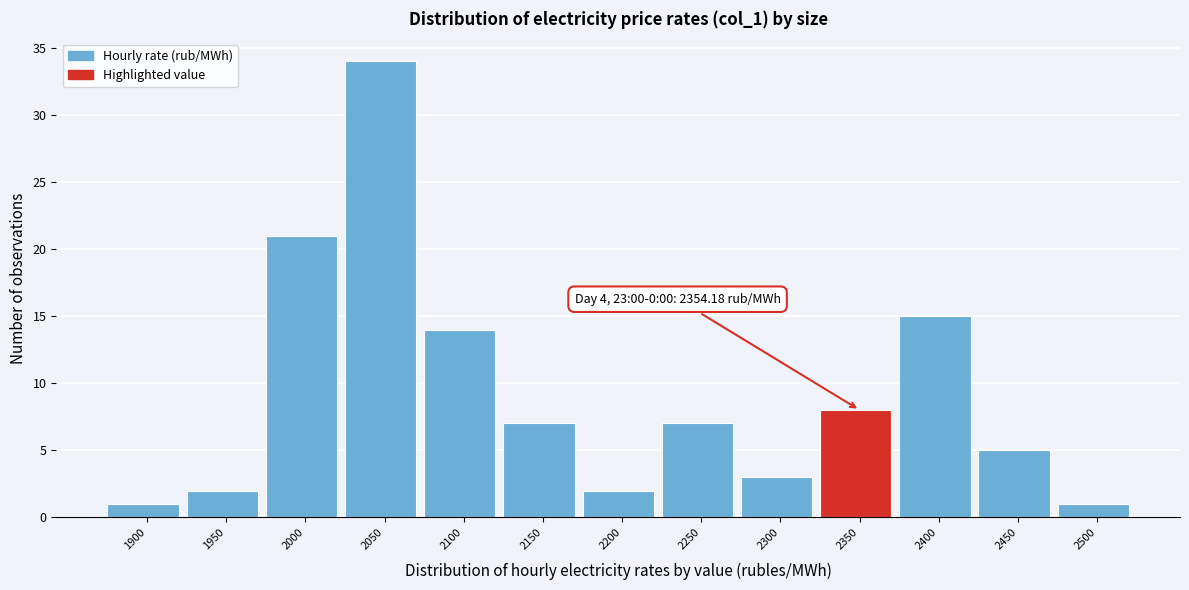

Reading left to right, list all the values displayed in this chart.

1	2	21	34	14	7	2	7	3	8	15	5	1